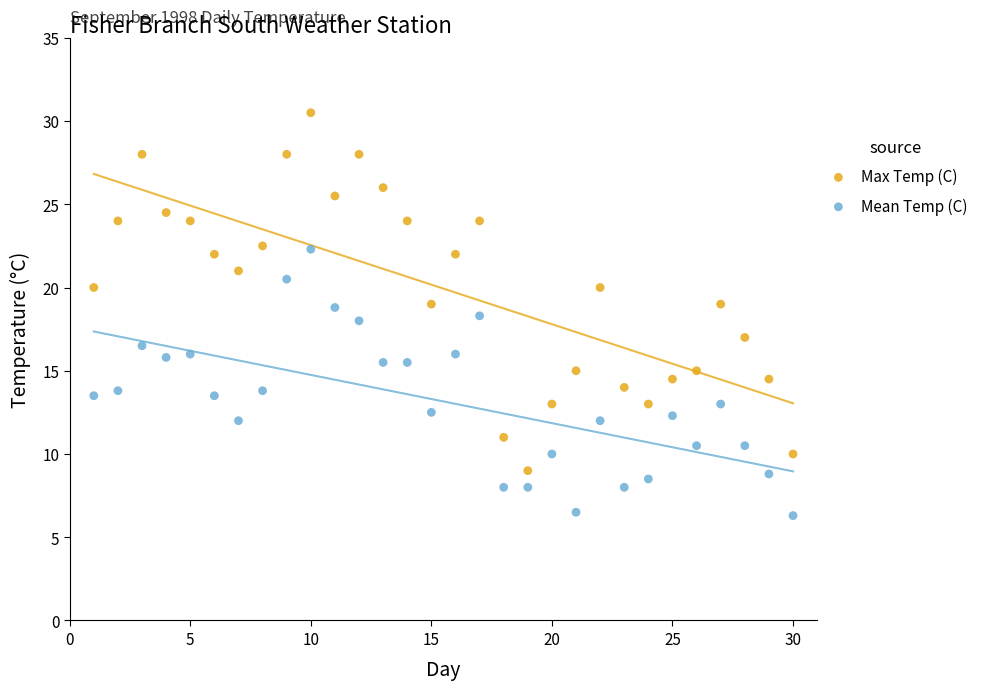

Which series contains the highest Y value?

Max Temp (C)